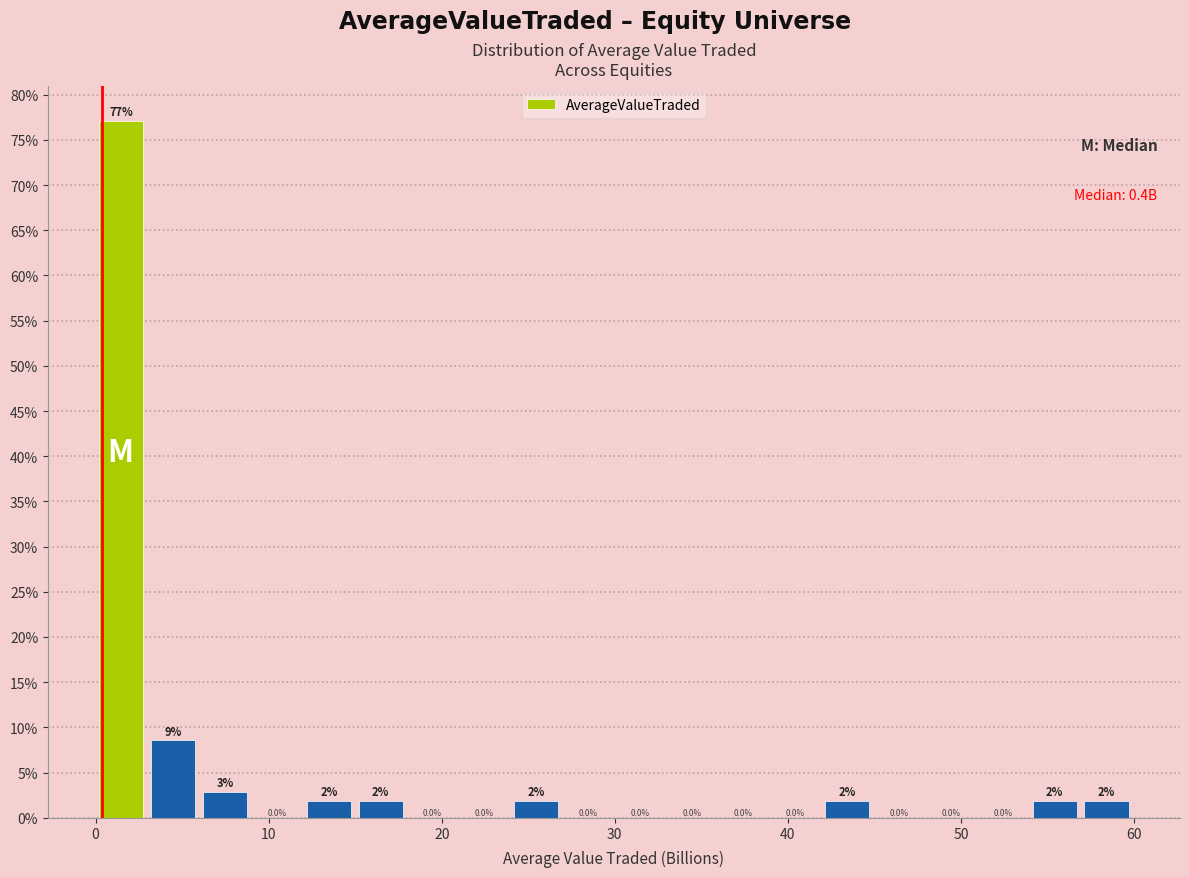

Around what value on the x-axis is the tallest bar? Give the approximate position of its centre, as read against the axis.

1